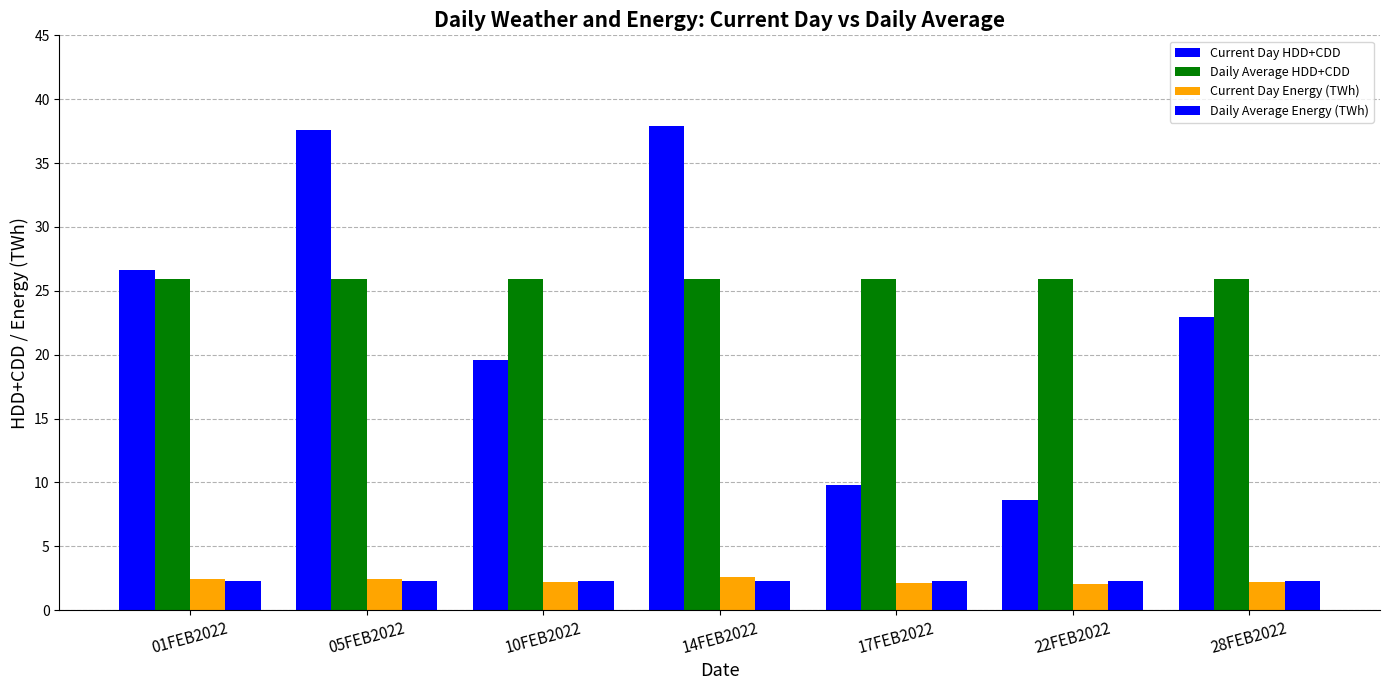

Rank the series by their maximum value, from lowest to highest.

Daily Average Energy (TWh), Current Day Energy (TWh), Daily Average HDD+CDD, Current Day HDD+CDD